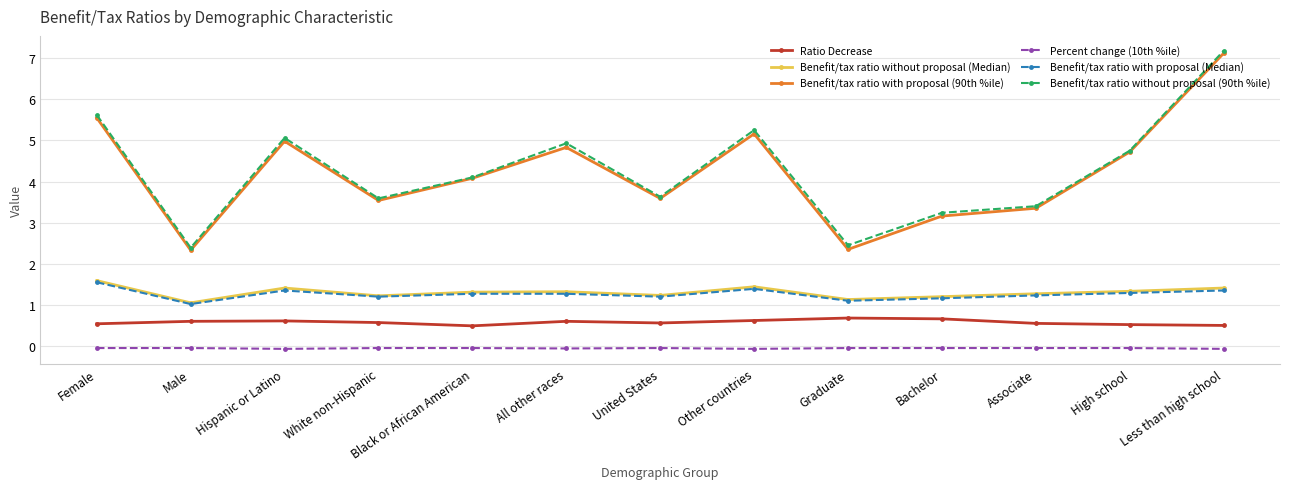

What is the value of the Benefit/tax ratio with proposal (Median) point at the 9th from the left?

1.1